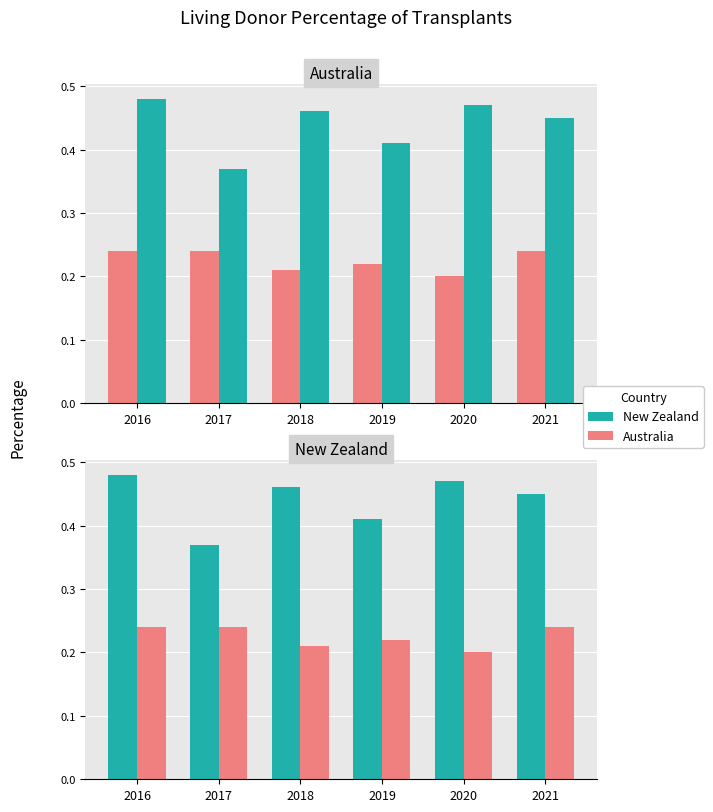

True or false: New Zealand has a value of 0.2 at 2017.

False